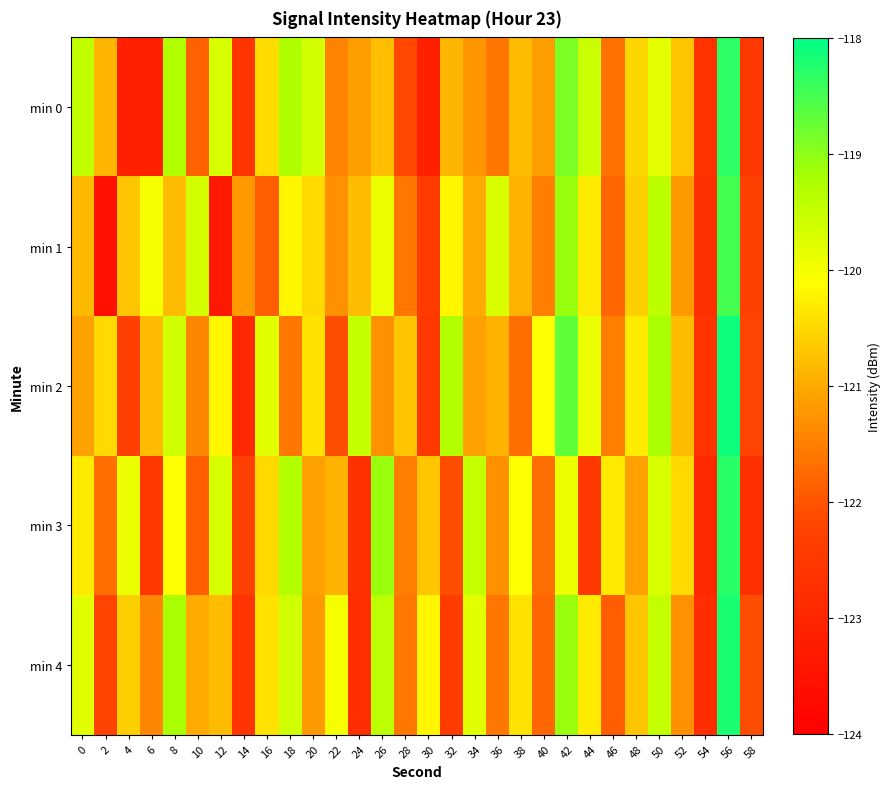

At which category is the sum across all series the highest?

56